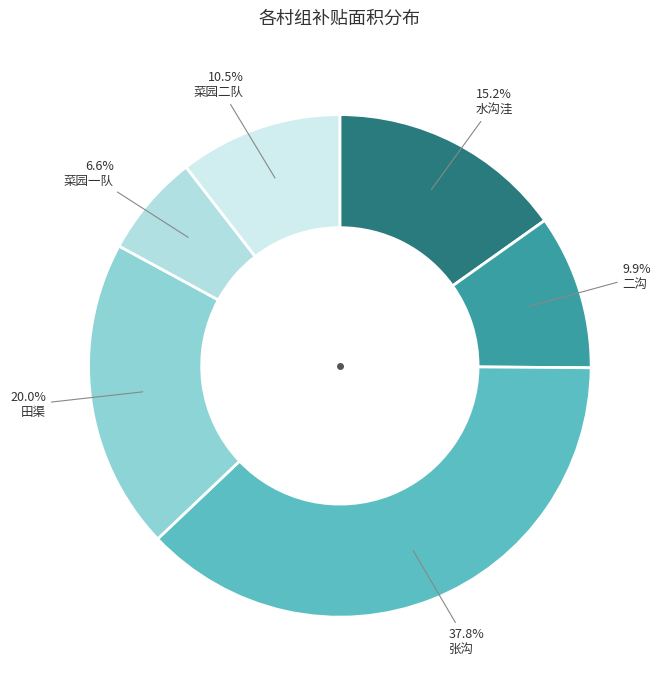

What is the ratio of the value at 二沟 to the value at 水沟洼?

0.7